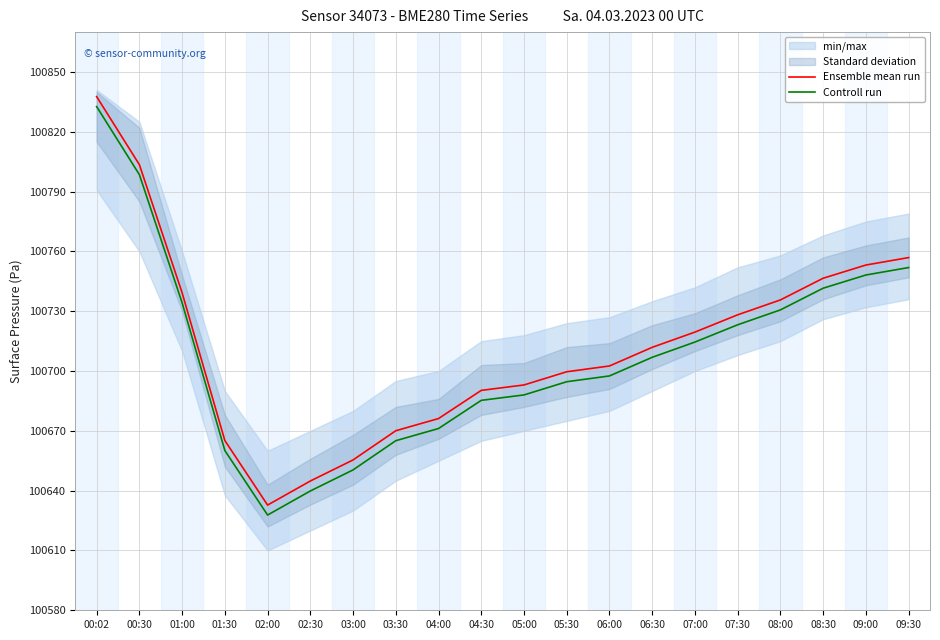

Reading left to right, list all the values displayed in this chart.

Ensemble mean run: 100837.6	100803.5	100739.2	100665.1	100632.8	100644.8	100655.4	100670.1	100676.2	100690.3	100693.0	100699.6	100702.5	100711.9	100719.5	100728.2	100735.7	100746.6	100753.2	100756.9
Controll run: 100832.6	100798.5	100734.2	100660.1	100627.8	100639.8	100650.4	100665.1	100671.2	100685.3	100688.0	100694.6	100697.5	100706.9	100714.5	100723.2	100730.7	100741.6	100748.2	100751.9